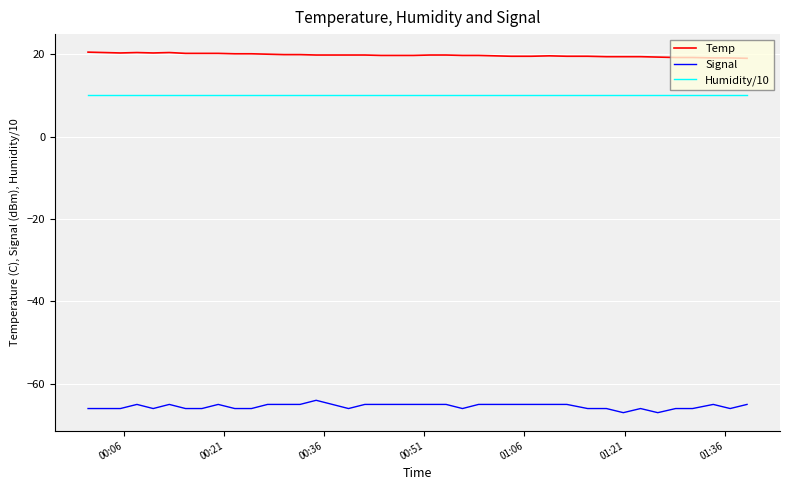

True or false: Temp and Signal cross at least once.

False